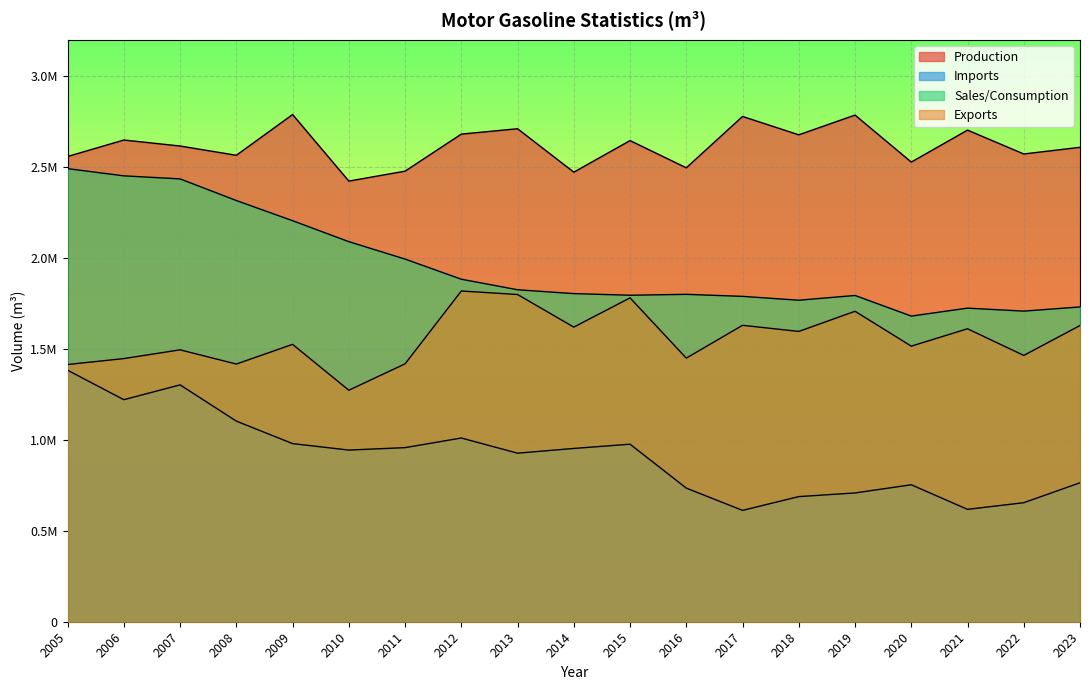

Which category has the lowest value across all series?

2017